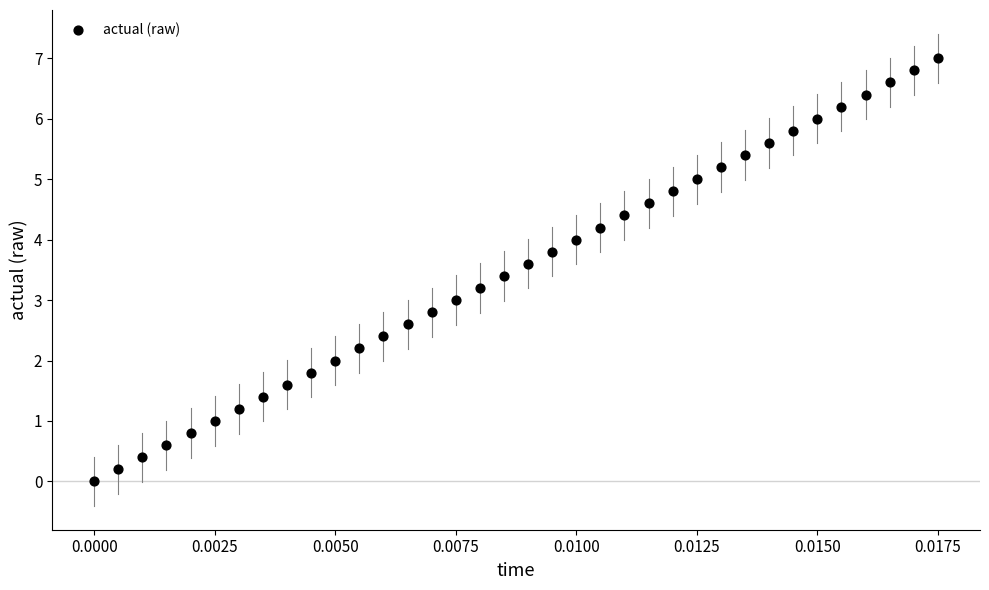

What is the range of Y values (max minus min)?

7.0